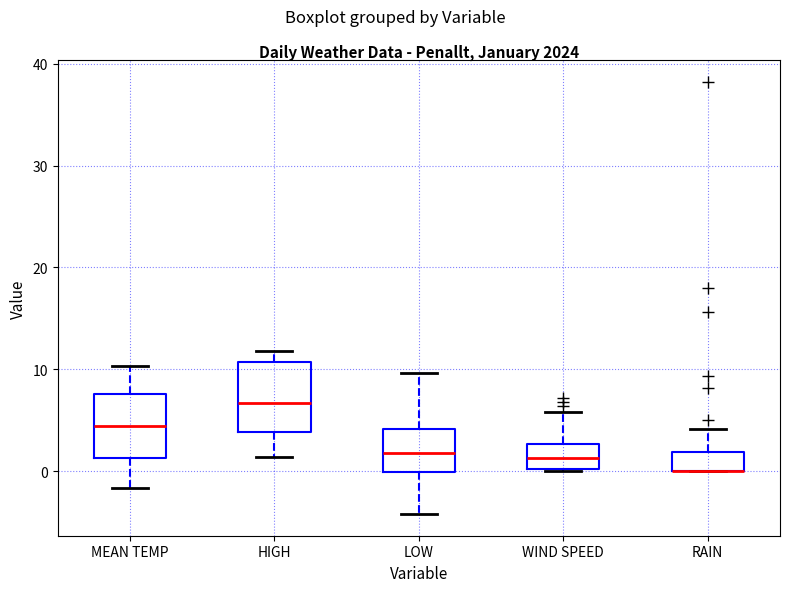

Reading left to right, read every box against the y-axis: the position of its median line, the range the box covers, and the ends of its whiskers. The values are not printed on the chart, so give them approximately, as read against the axis.

MEAN TEMP: median 4, box 1 to 8, whiskers -2 to 10
HIGH: median 7, box 4 to 11, whiskers 1 to 12
LOW: median 2, box 0 to 4, whiskers -4 to 10
WIND SPEED: median 1, box 0 to 3, whiskers 0 to 6
RAIN: median 0 (drawn on the box's lower edge), box 0 to 2, whiskers 0 to 4